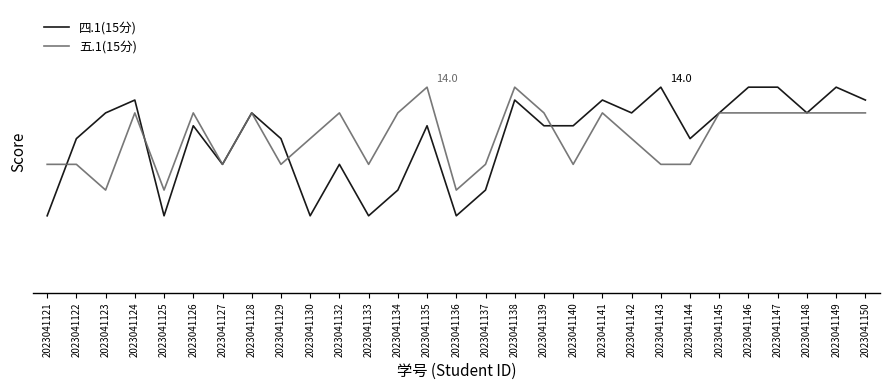

What are all the series names shown in the legend?

四.1(15分), 五.1(15分)